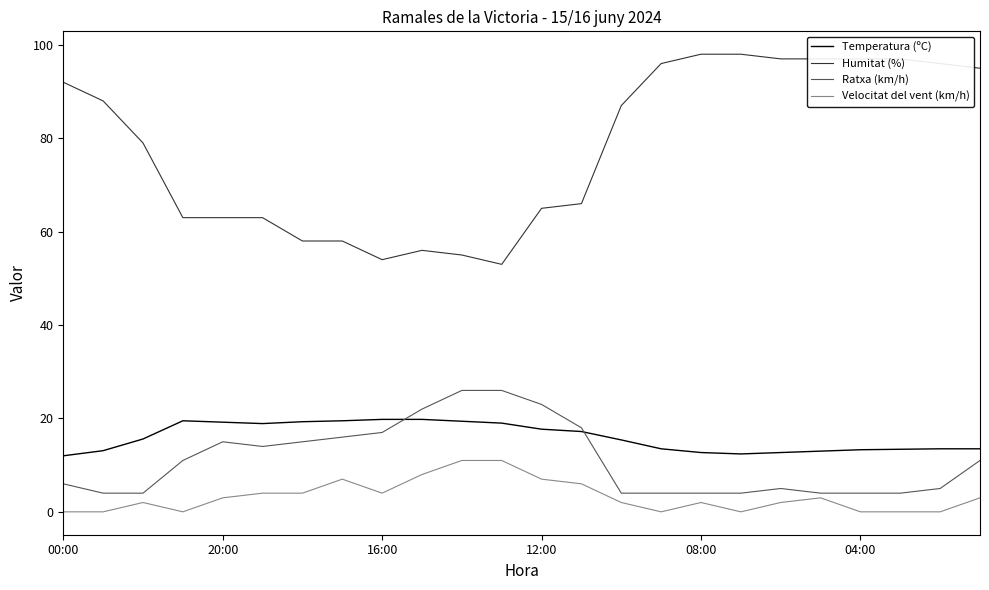

True or false: Velocitat del vent (km/h) and Humitat (%) cross at least once.

False